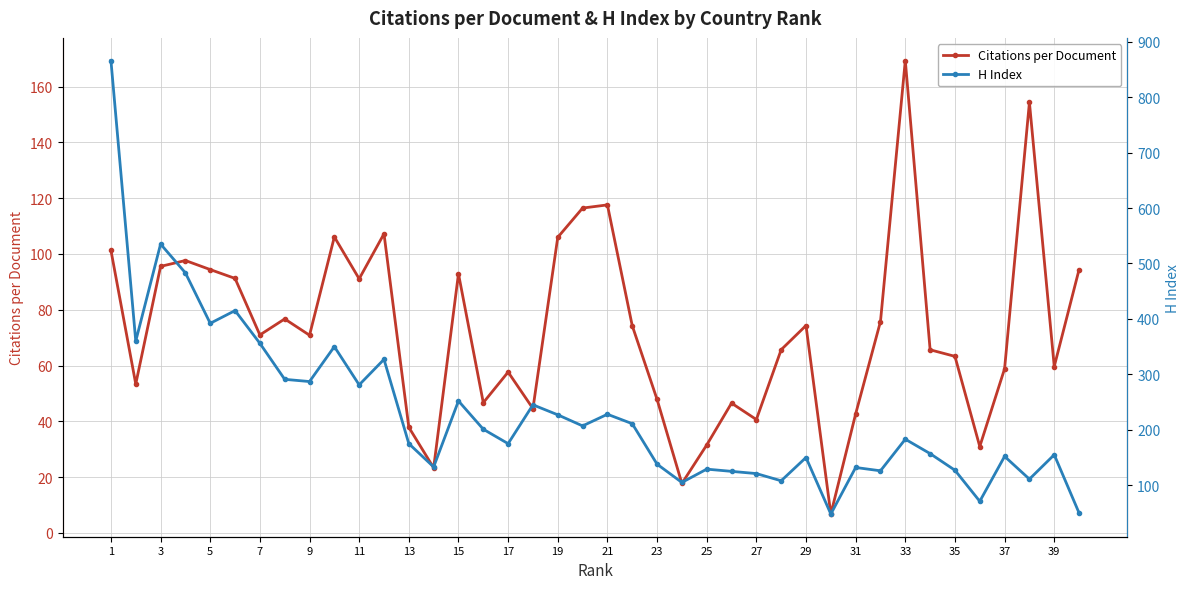

At which label does Citations per Document reach its peak?

33